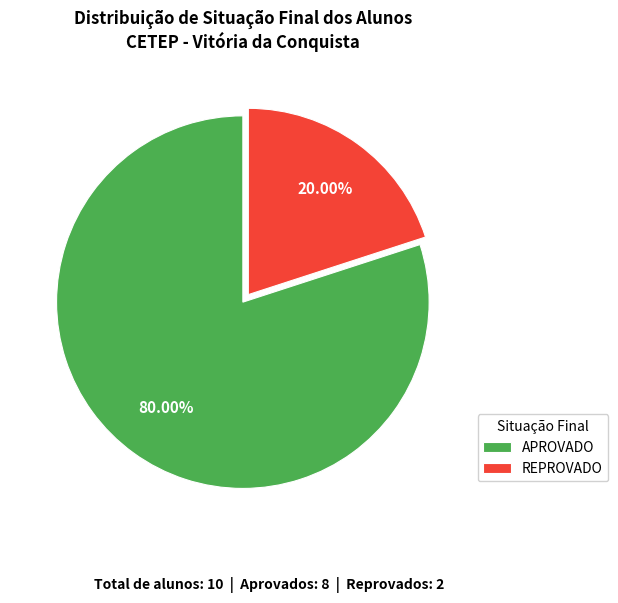

What percentage is the APROVADO slice, to the nearest percent?

80%